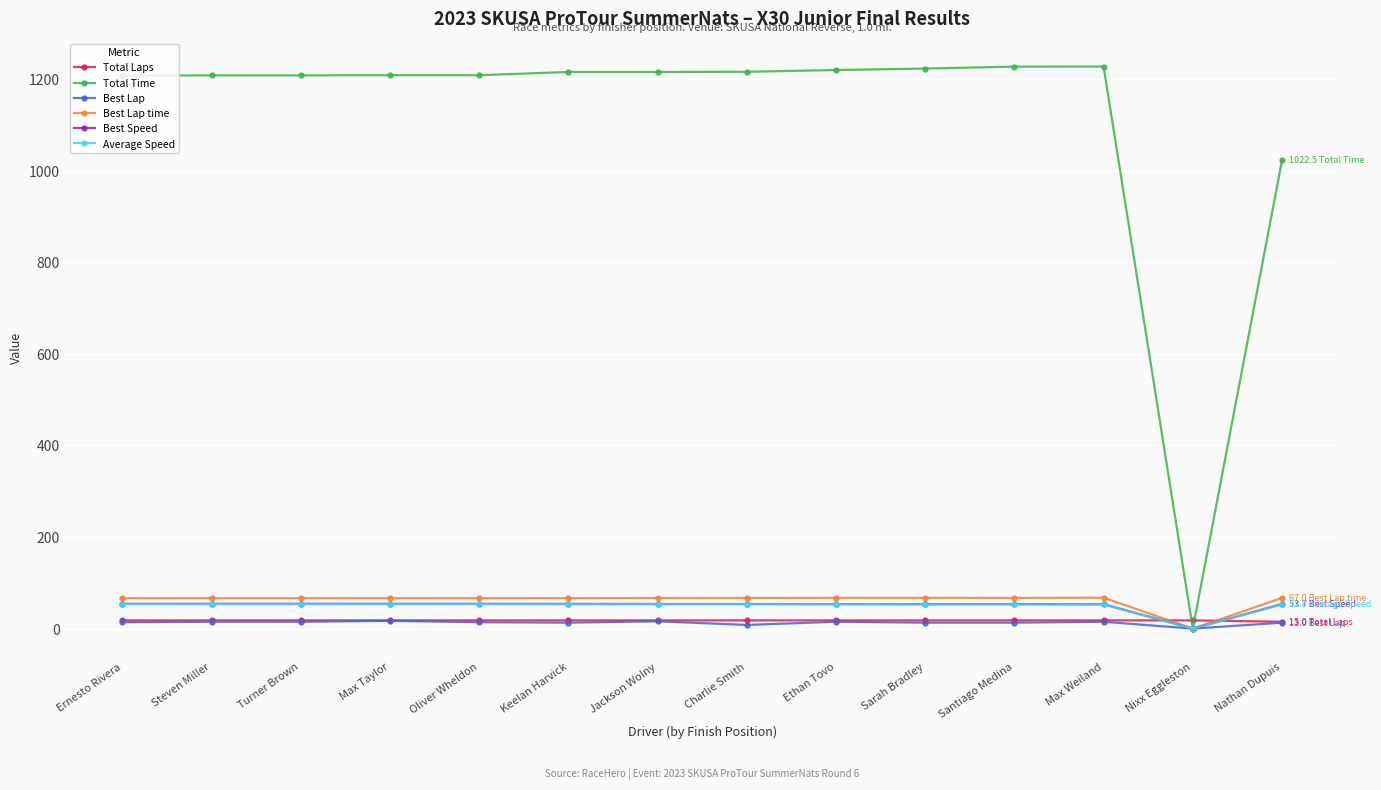

What is the greatest value displayed?

1227.6